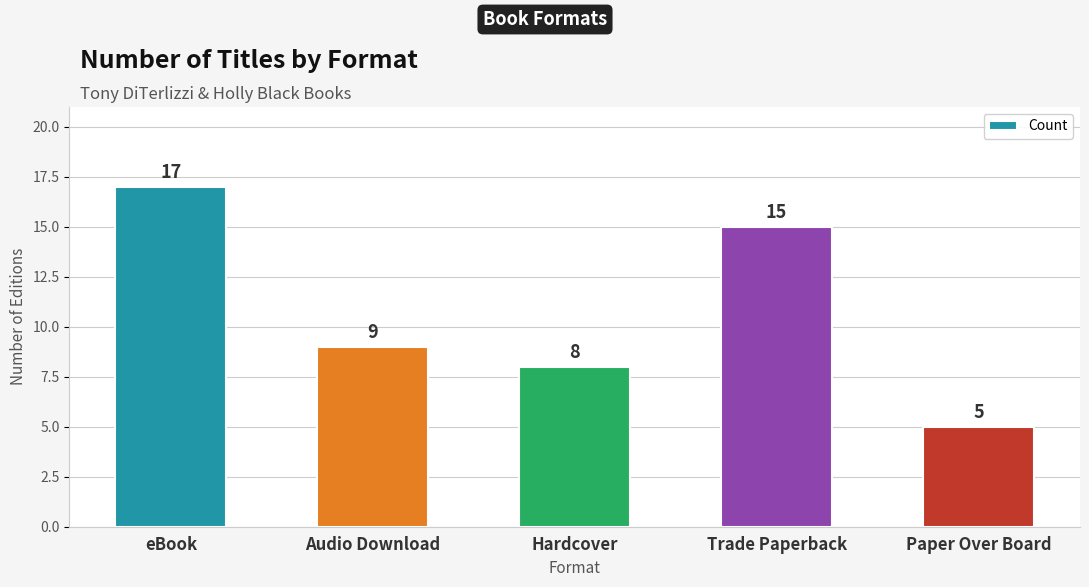

What position from the right is eBook?

5